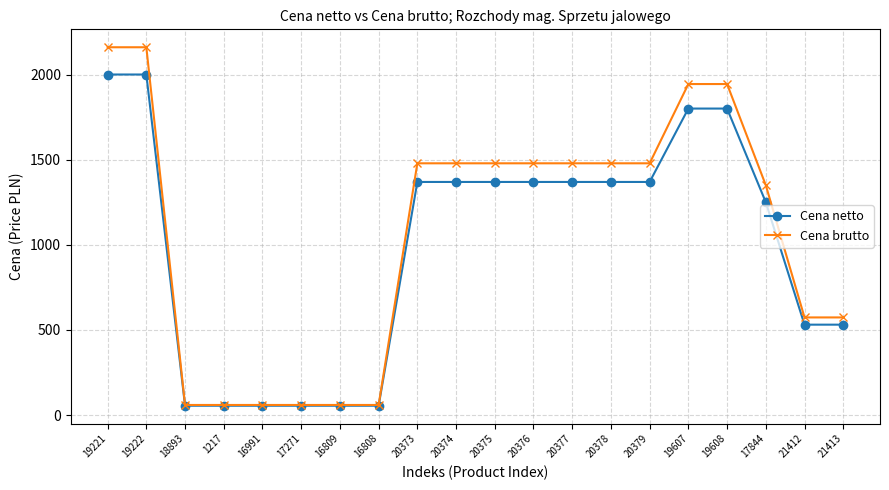

What is the total value across all series at 16808?

114.4